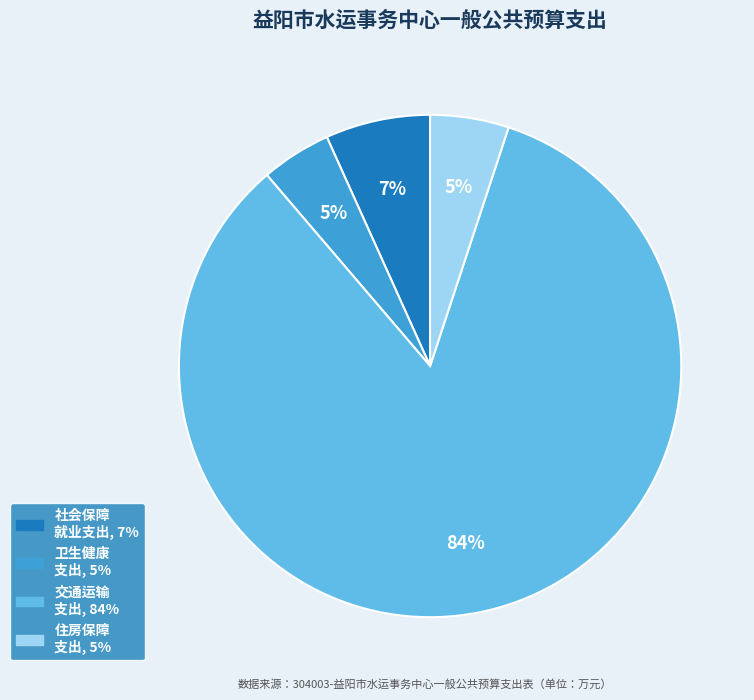

Is there any slice that represents more than half of the pie?

Yes